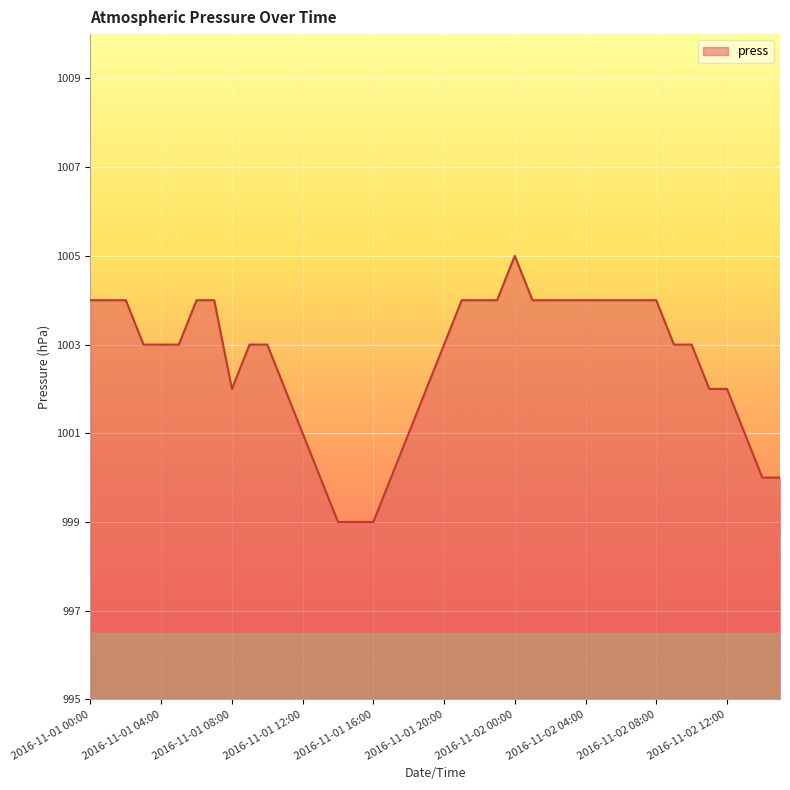

How many lines are shown in the chart?

1